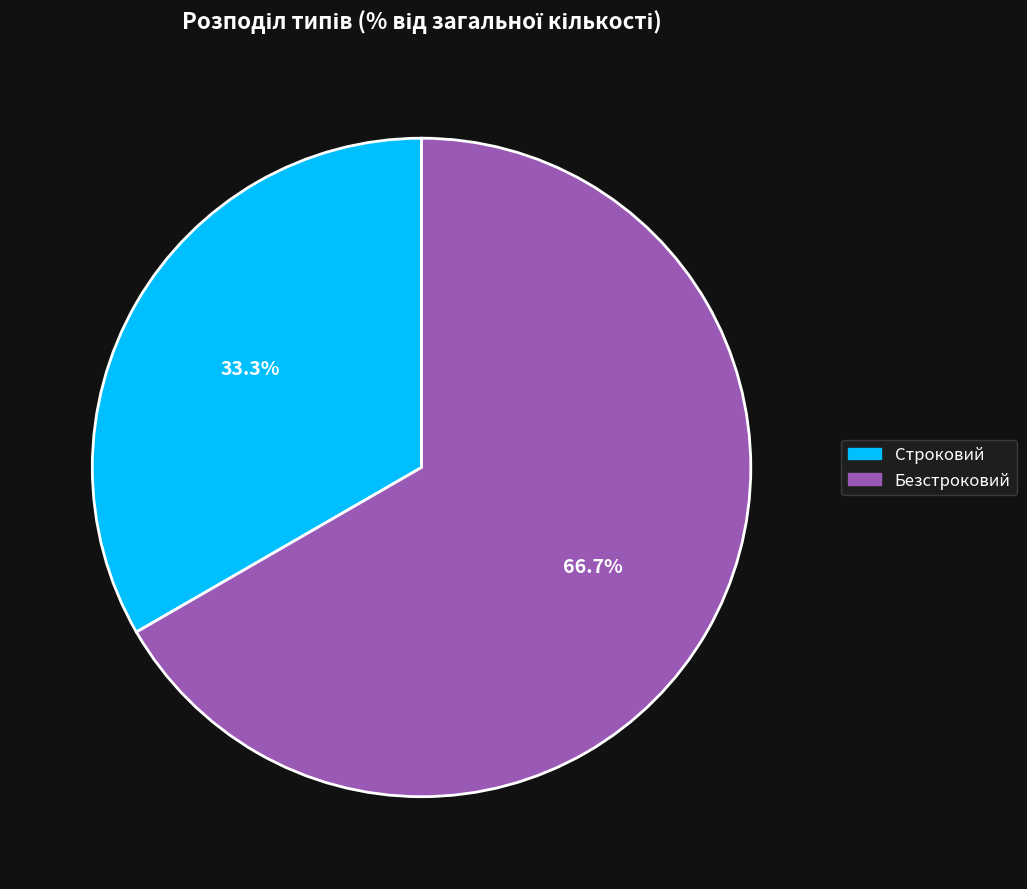

What portion of the pie excludes Безстроковий?

33.3%